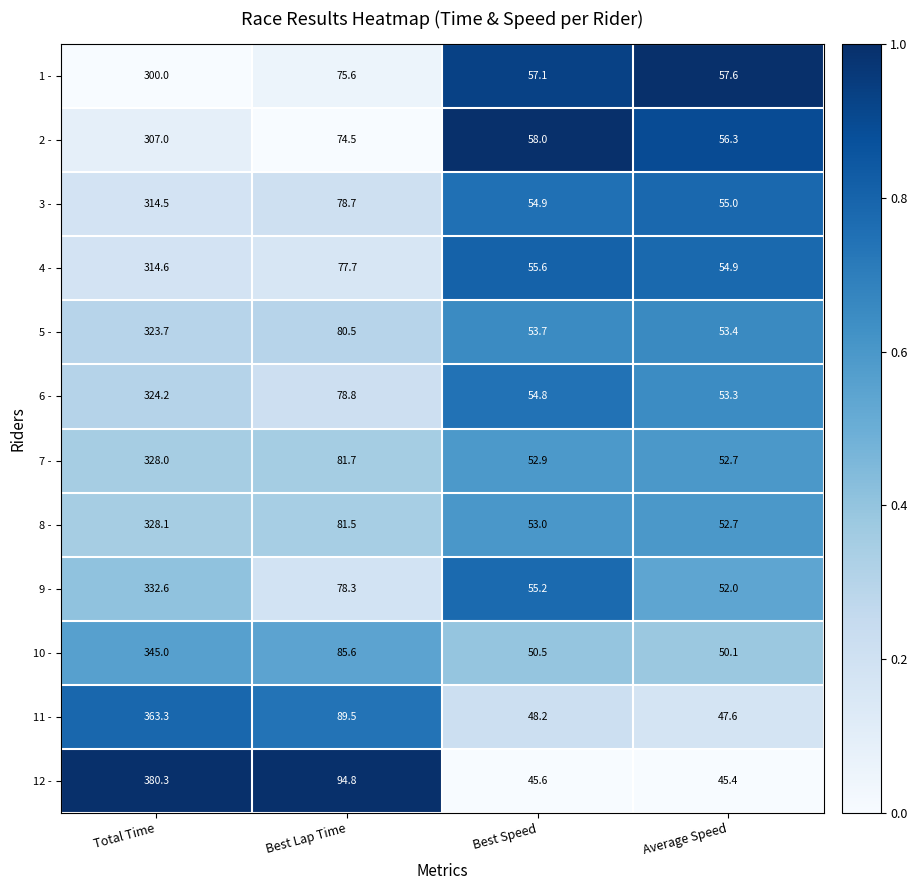

Between Total Time and Best Lap Time, which series saw the biggest shift?

12 -